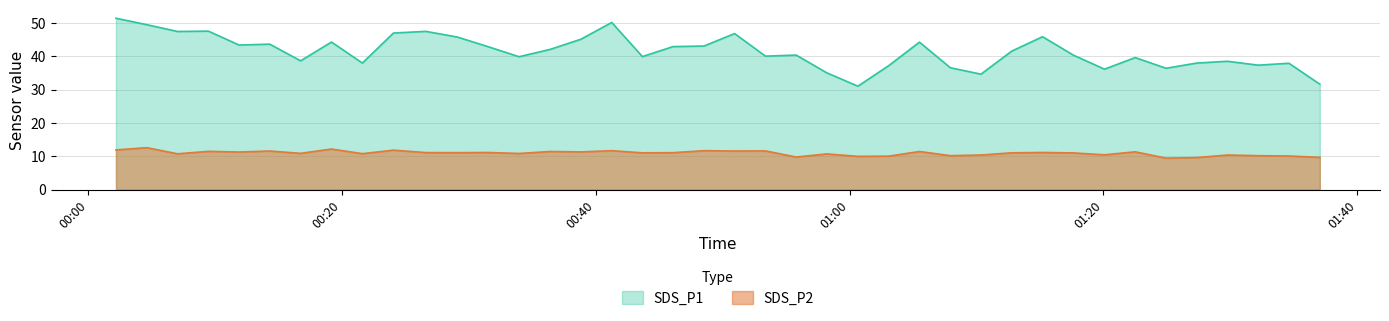

What is the maximum value shown in the chart?

51.4